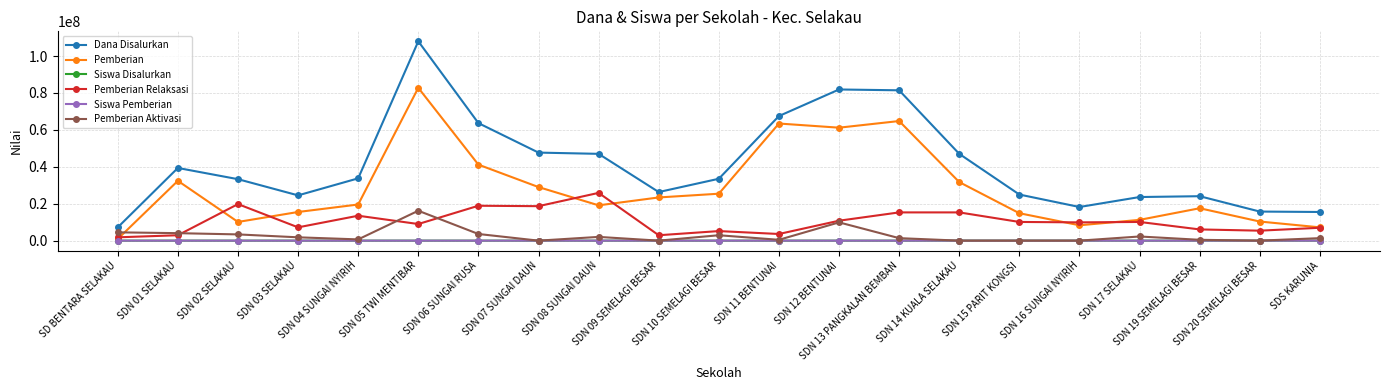

Which series has the largest total across all categories?

Dana Disalurkan